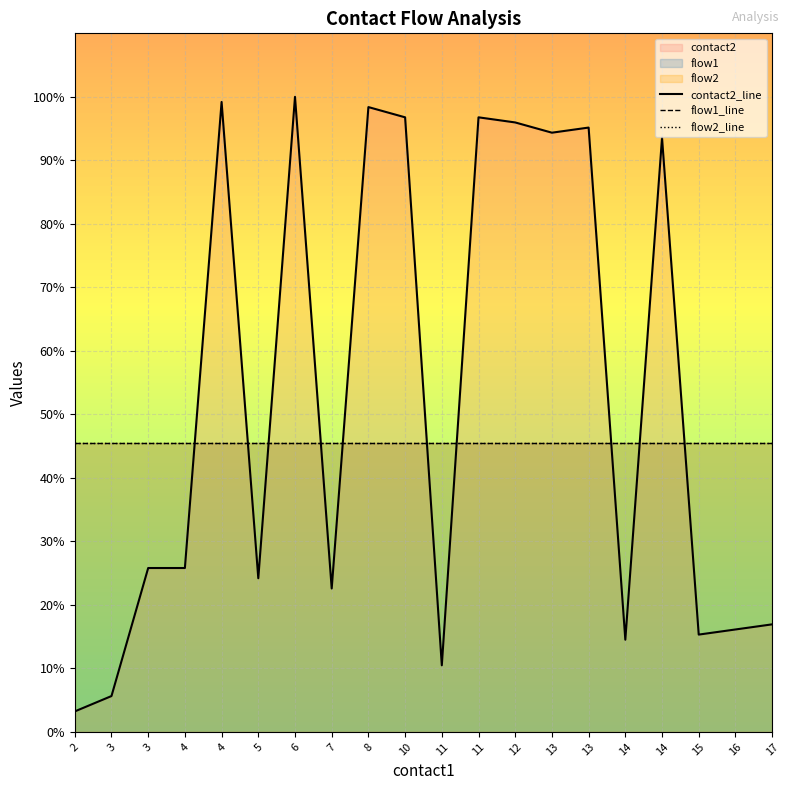

How many lines are shown in the chart?

3